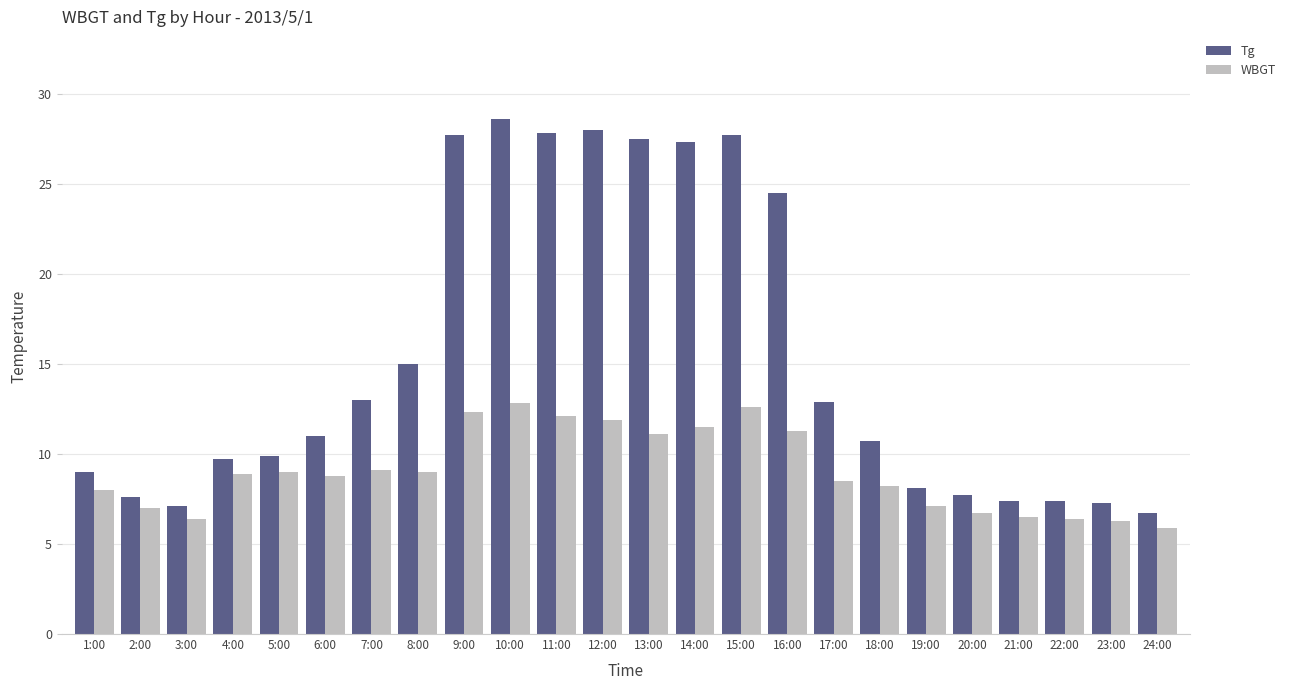

Rank the series at 7:00 from lowest to highest value.

WBGT, Tg